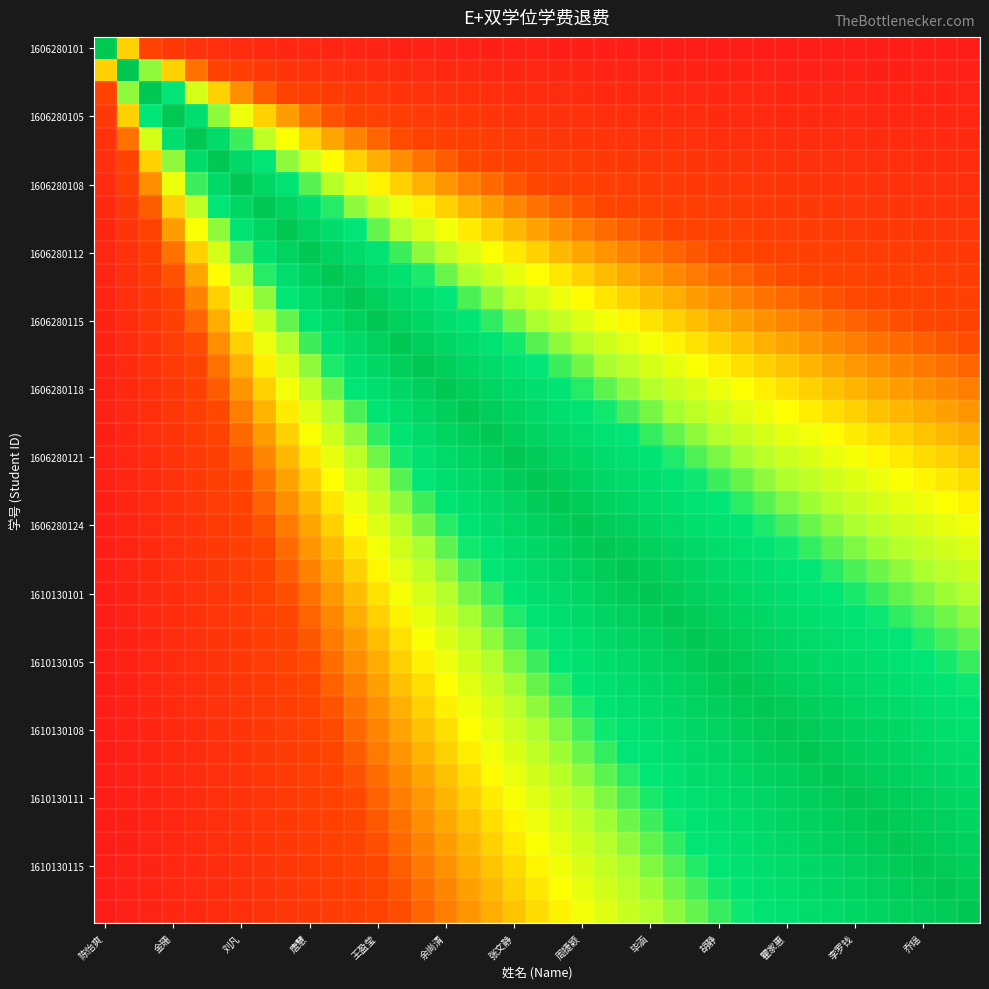

At which category is the sum across all series the highest?

23